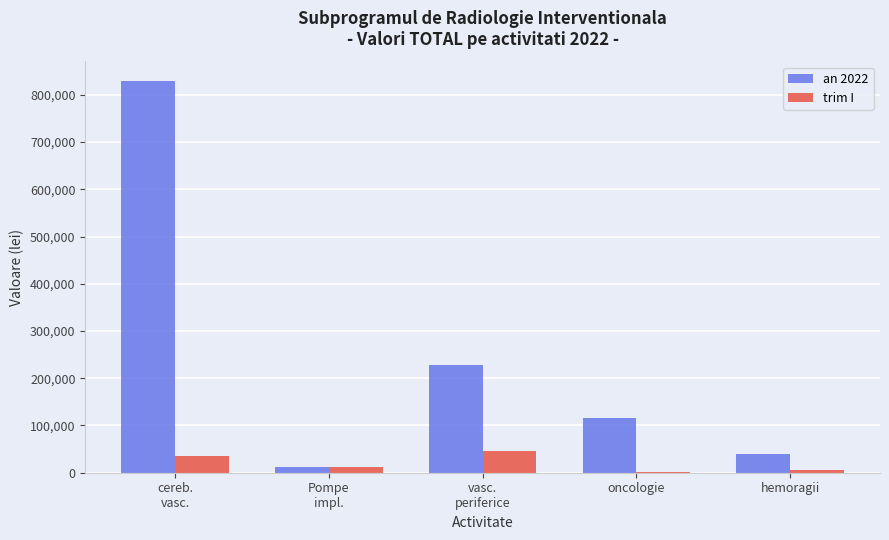

Is it true that trim I equals 47000 at vasc.
periferice?

True